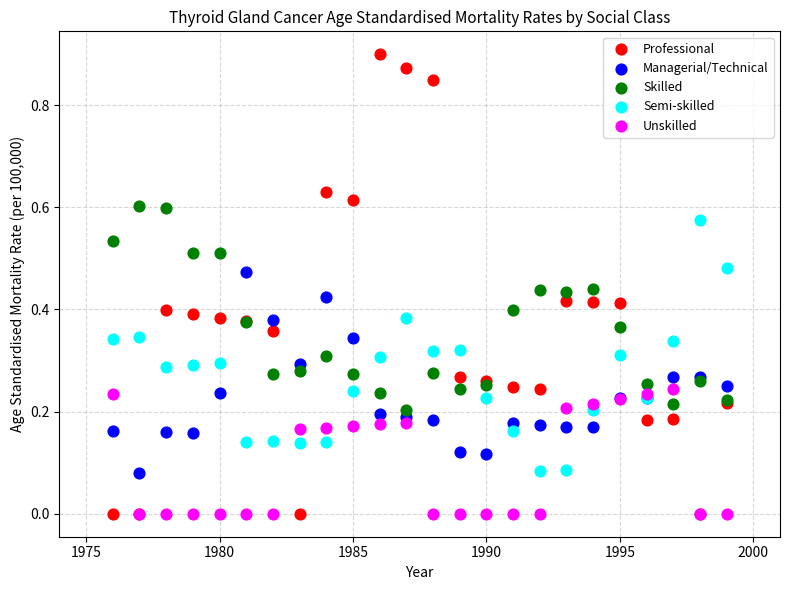

Which series contains the highest Y value?

Professional